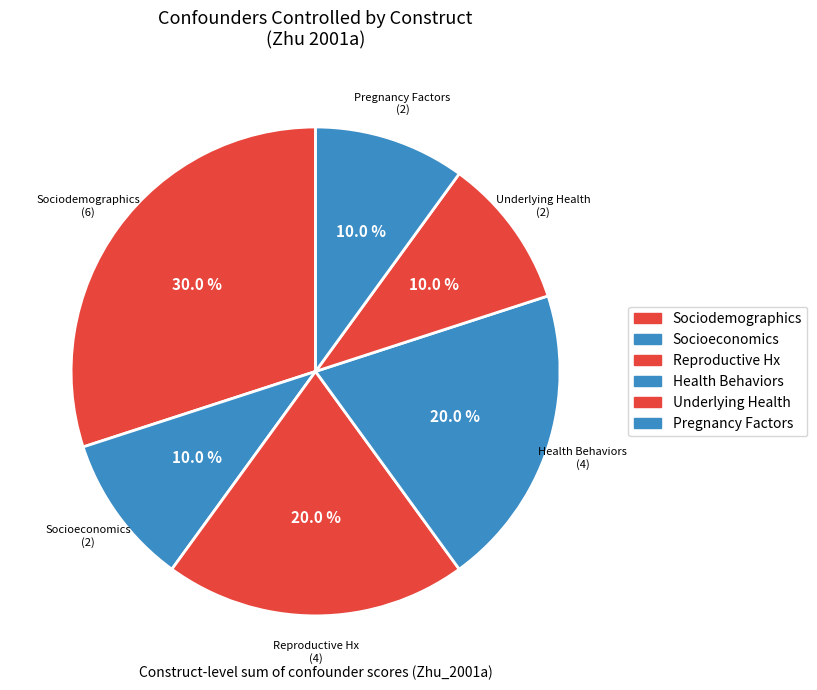

Count the number of slices in the pie.

6